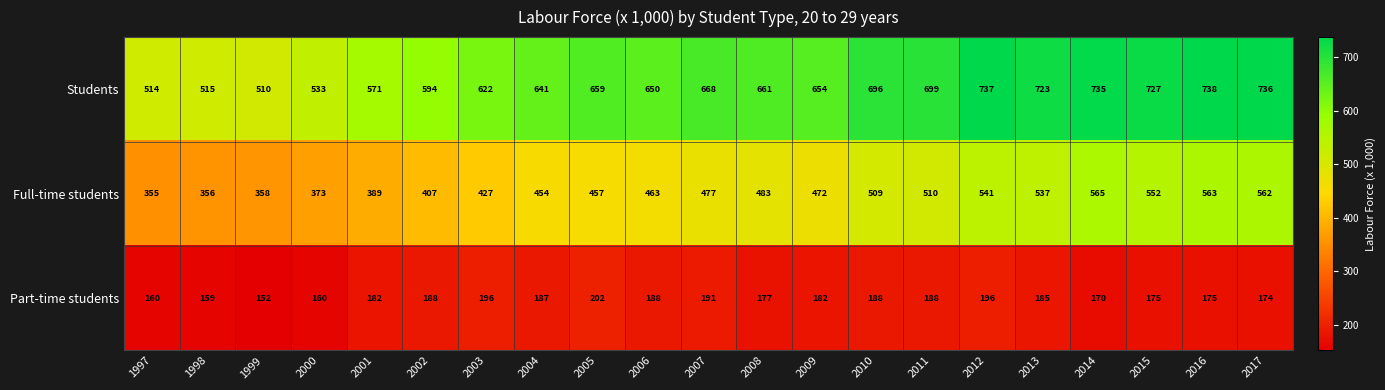

True or false: Part-time students has a value of 304 at 2001.

False